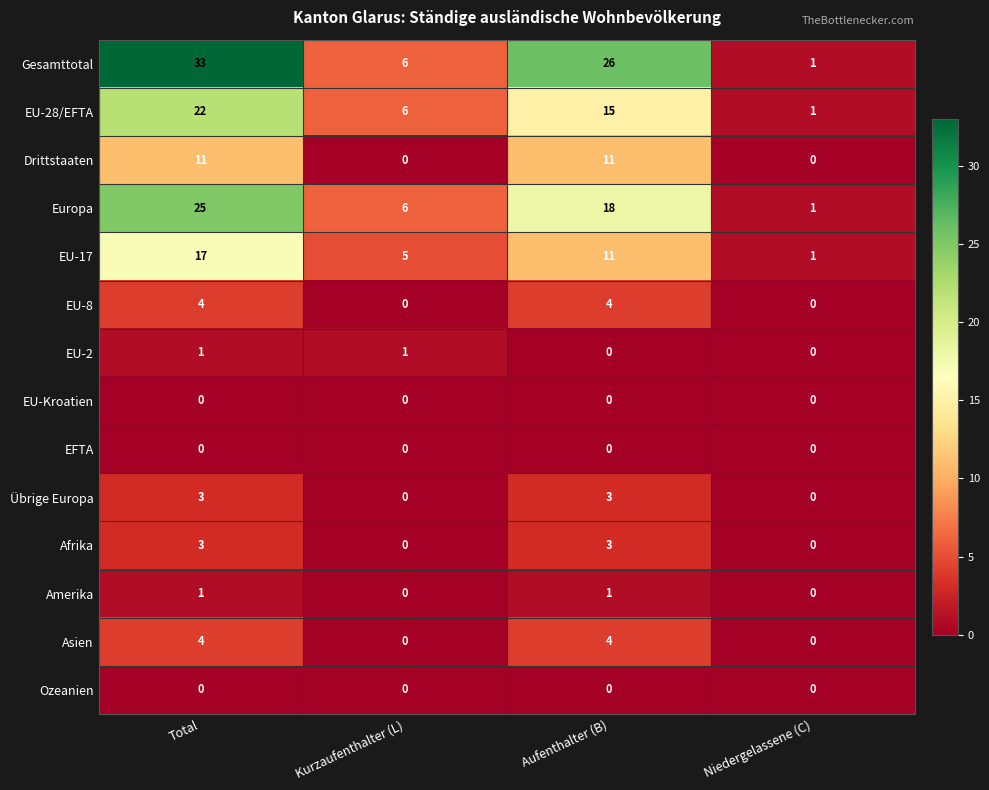

List the labels in order of Europa value, largest first.

Total, Aufenthalter (B), Kurzaufenthalter (L), Niedergelassene (C)